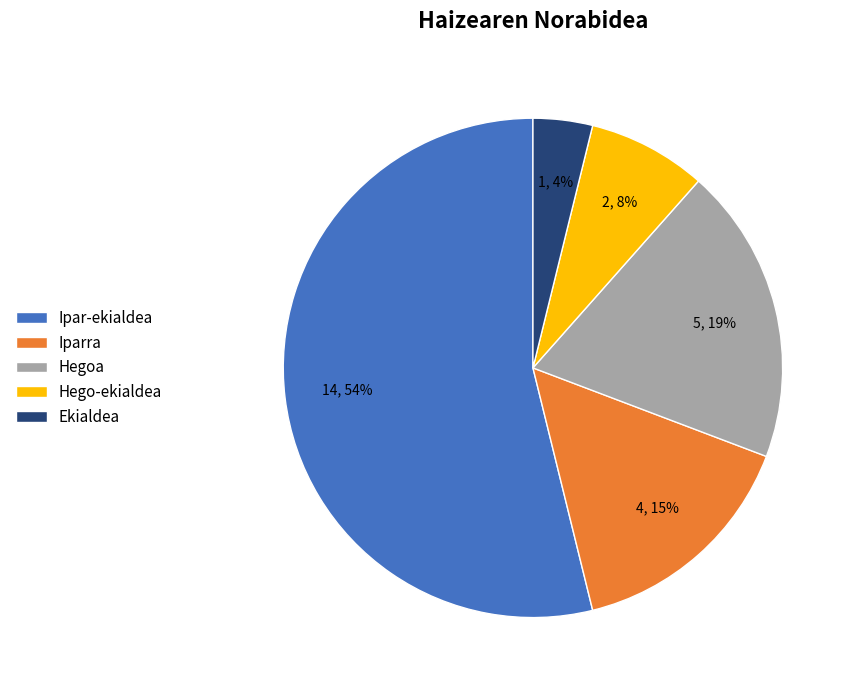

To the nearest percent, what percentage of the pie is Hegoa?

19%